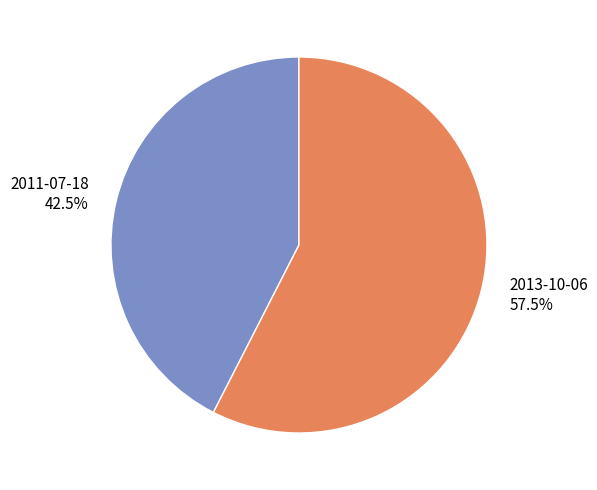

What is the smallest slice in the pie chart?

2011-07-18